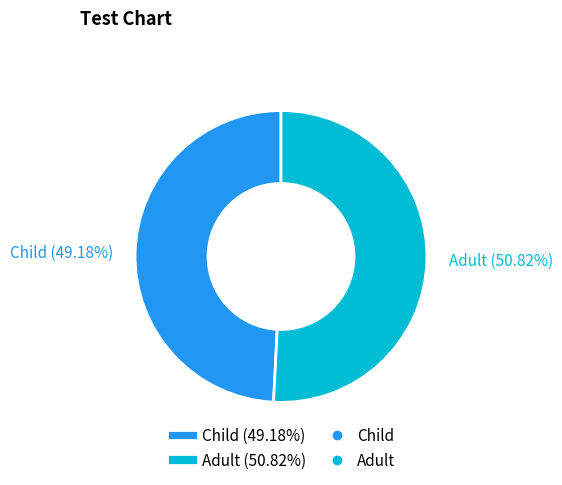

Do Child and Adult together represent more than half of the pie?

Yes